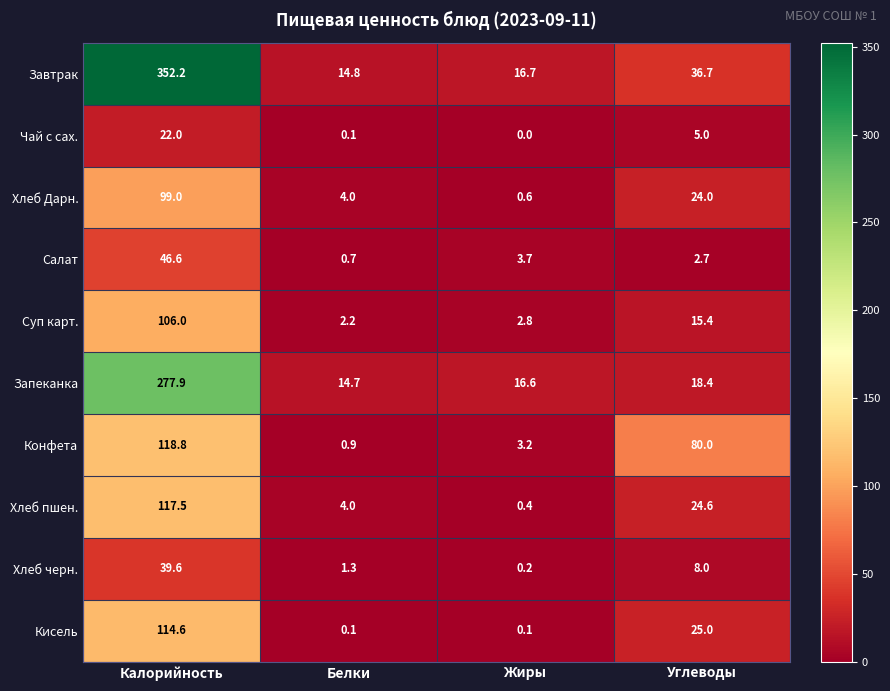

What is the greatest value displayed?

352.2